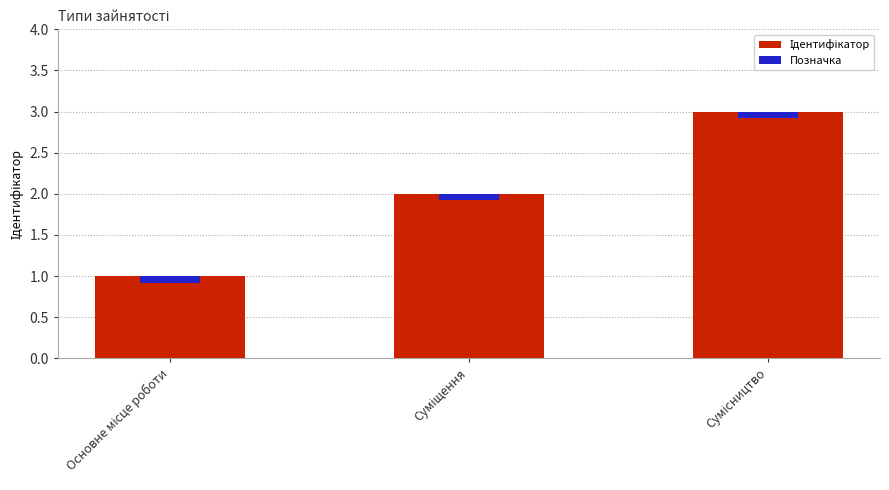

What is the label of the 3rd bar from the right?

Основне місце роботи